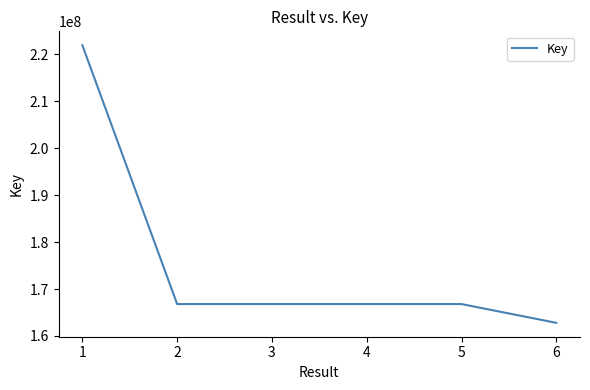

What is the sum of the values at 3 and 6?

329575712